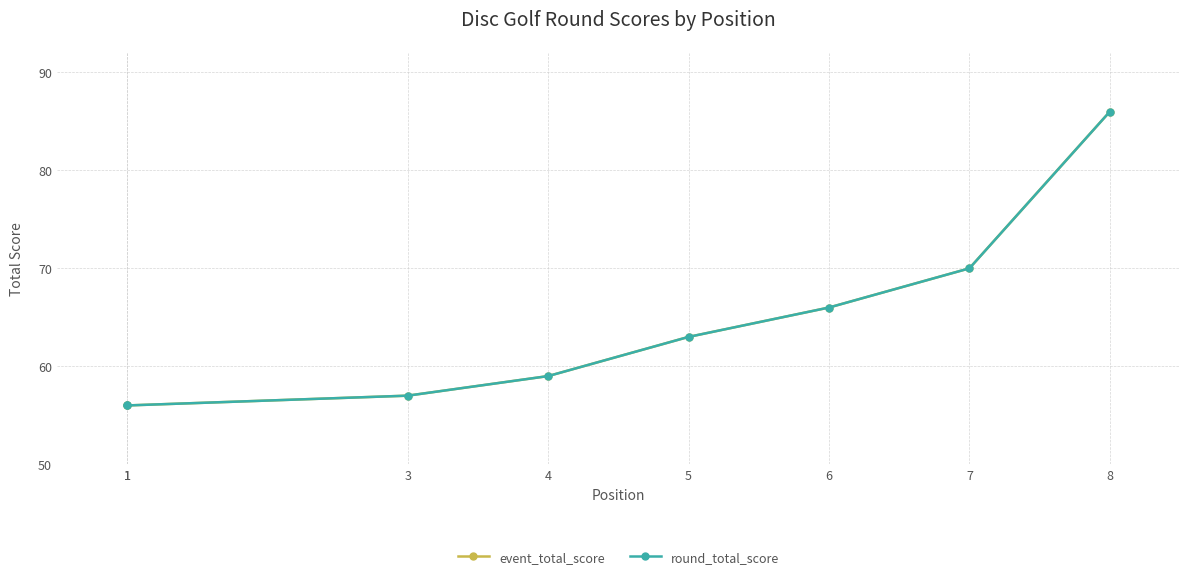

List the series in order of their peak value, highest first.

event_total_score, round_total_score